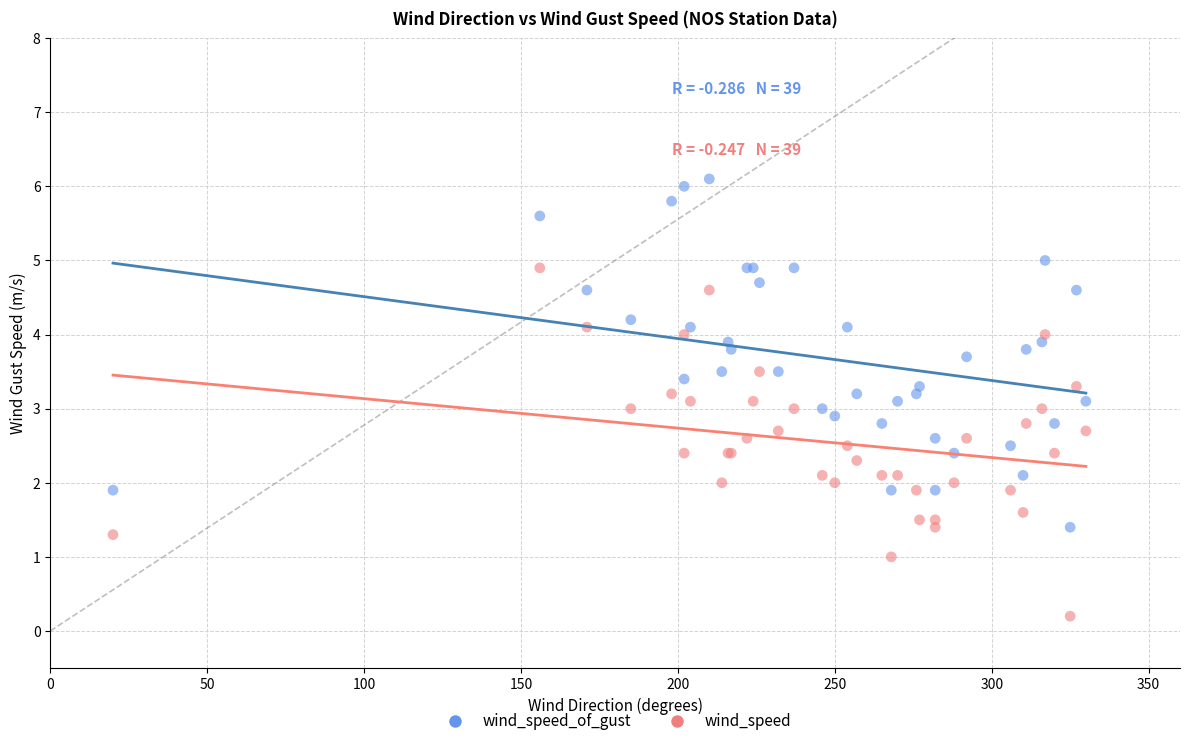

Which series contains the highest Y value?

wind_speed_of_gust